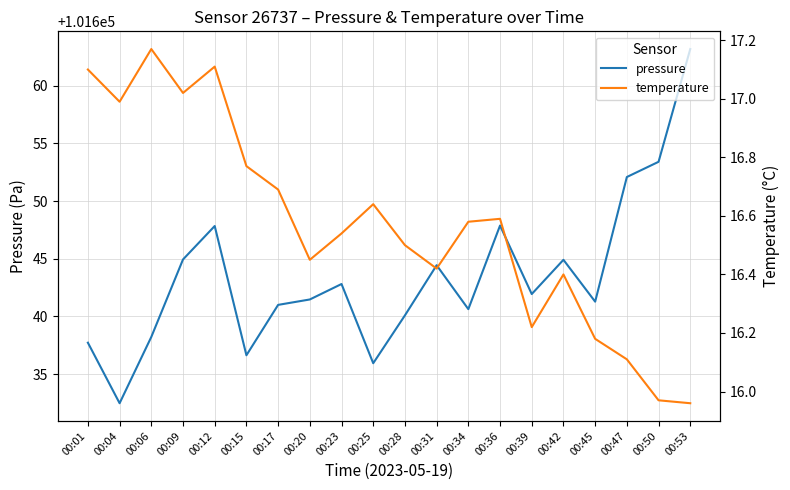

True or false: pressure and temperature cross at least once.

False